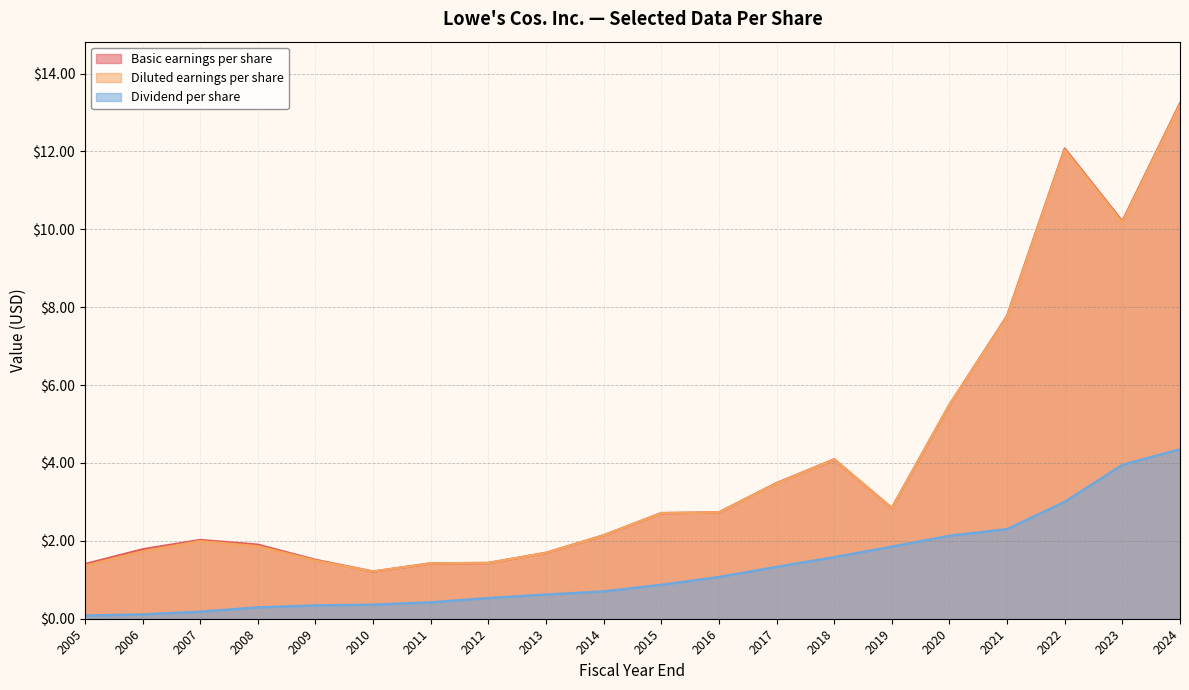

Where is the first local minimum for Basic earnings per share?

2010